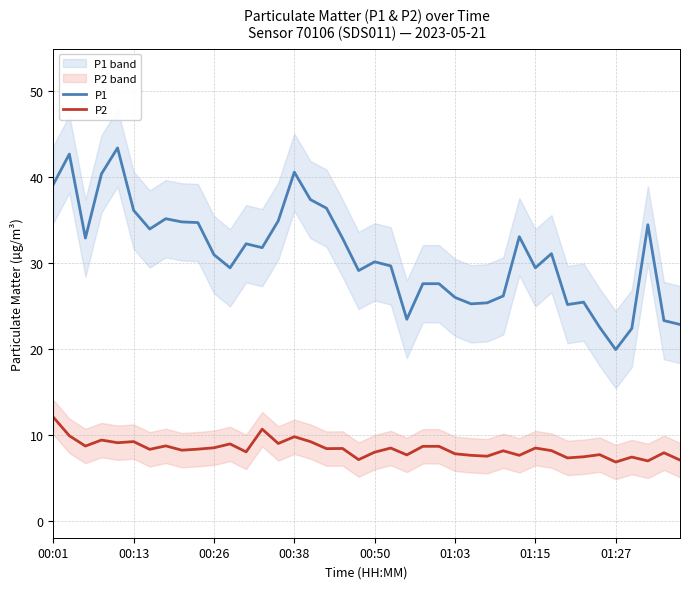

Which series has the largest total across all categories?

P1